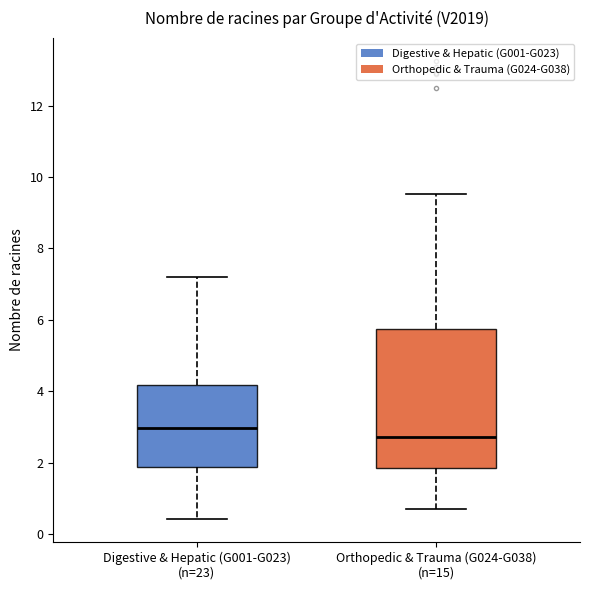

Which box is the tallest, from its lower edge to its upper edge?

Orthopedic & Trauma (G024-G038) (n=15)